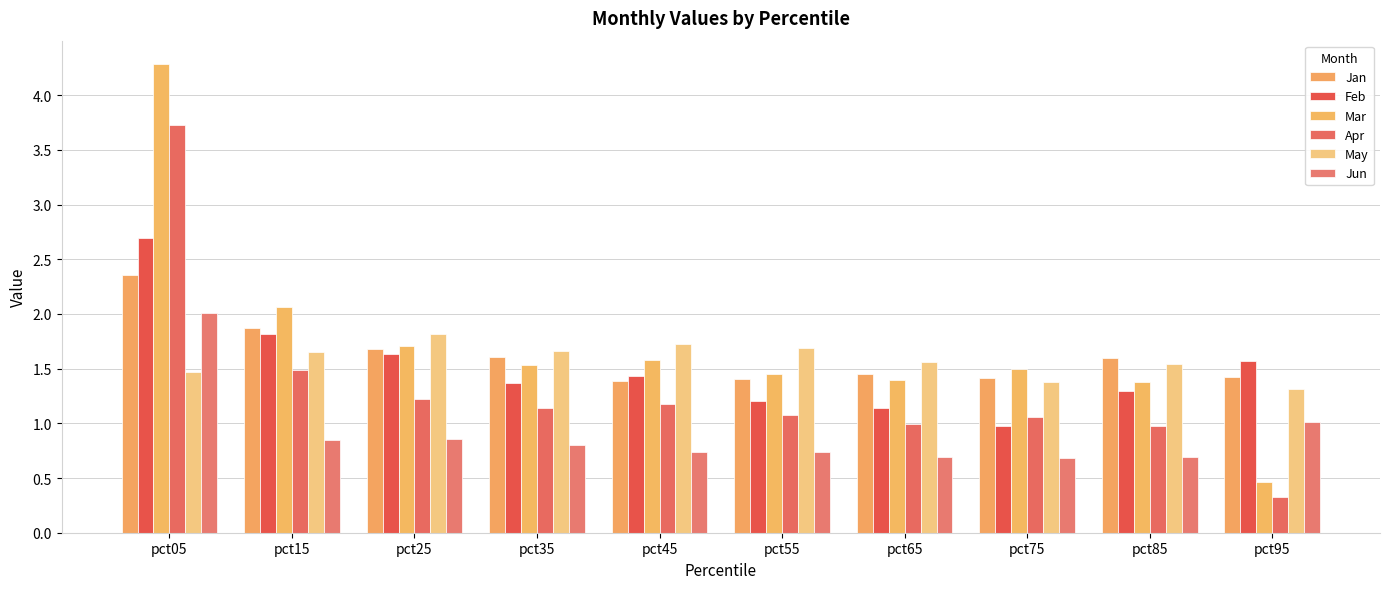

What is the value of the Jun bar at the 5th from the left?

0.7